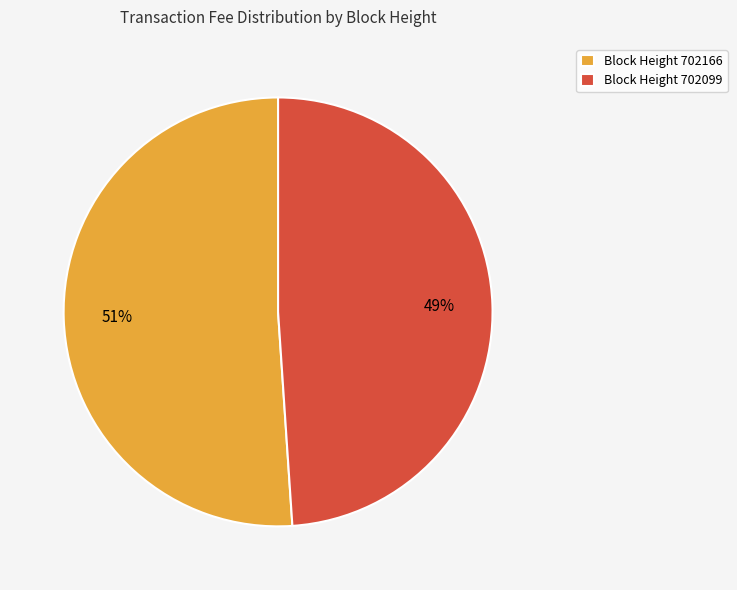

Is the sum of Block Height 702166 and Block Height 702099 greater than half?

Yes